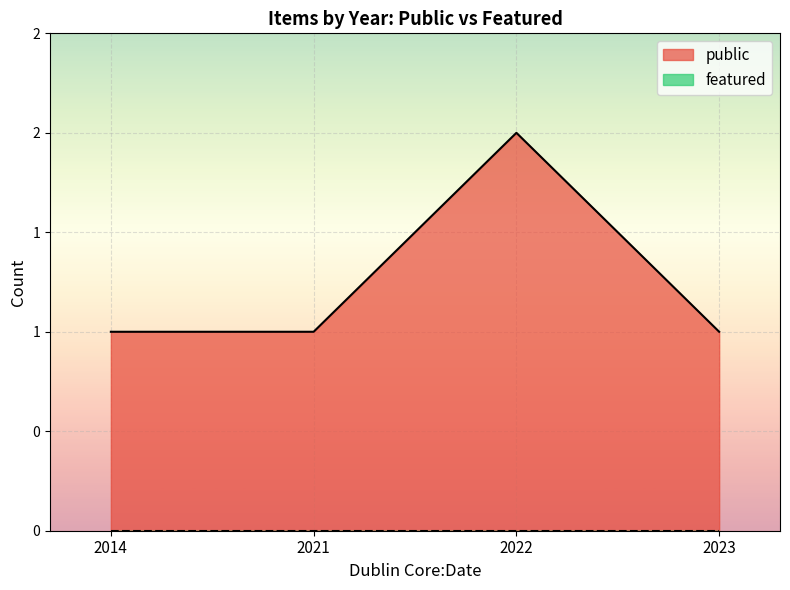

Which series has the largest range (max minus min)?

public